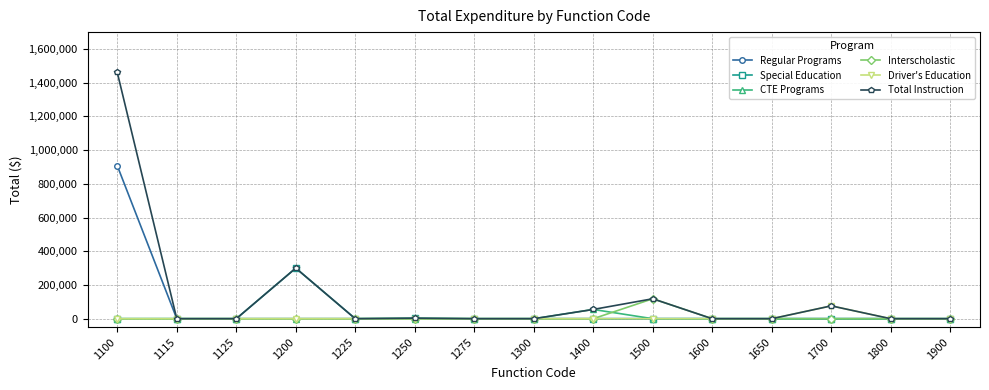

Which category has the highest value in the Driver's Education series?

1700